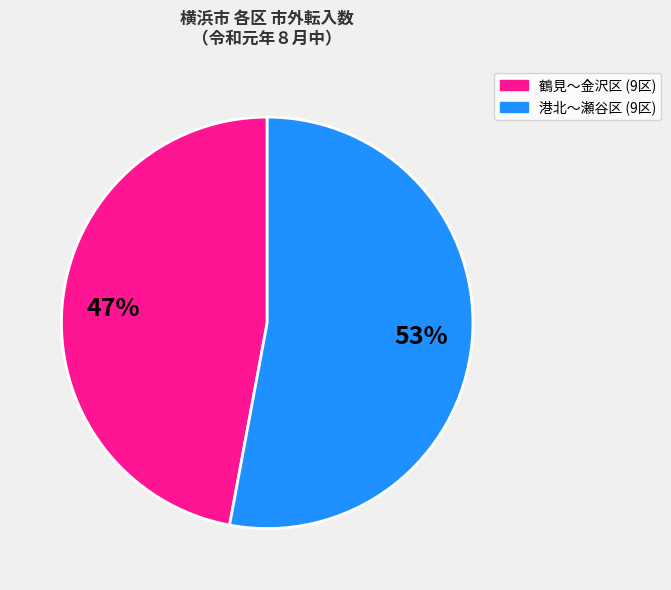

Is there any slice that represents more than half of the pie?

Yes